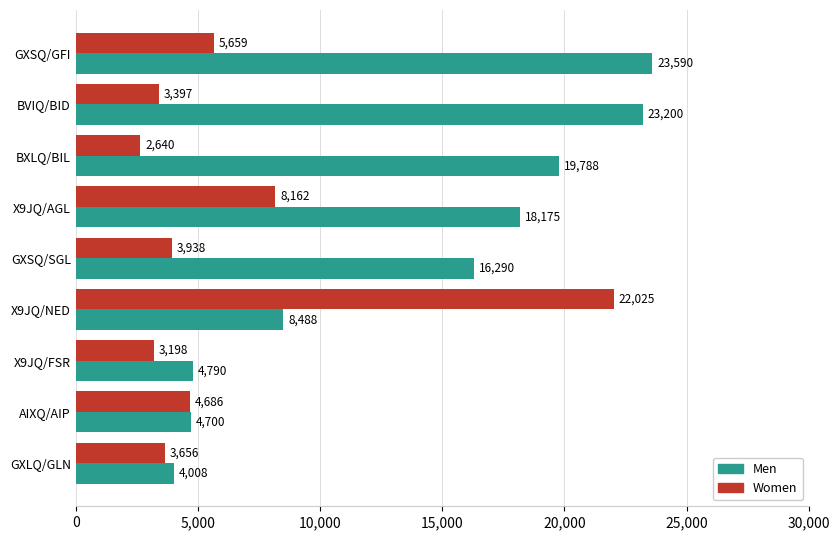

Which series changed the most between X9JQ/AGL and GXSQ/SGL?

Women